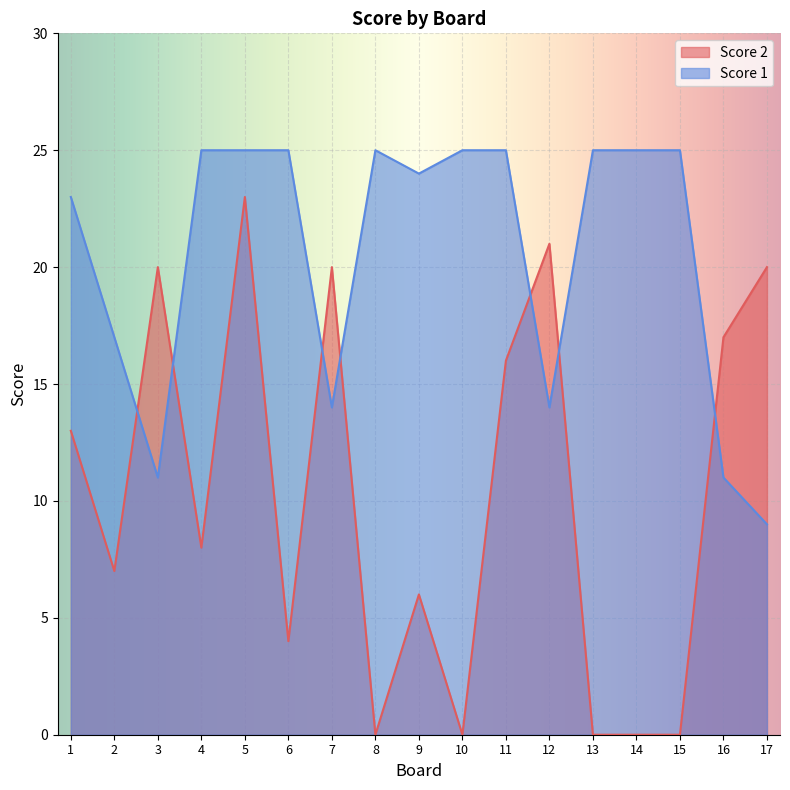

Rank the categories by Score 2 value from lowest to highest.

8, 10, 13, 14, 15, 6, 9, 2, 4, 1, 11, 16, 3, 7, 17, 12, 5